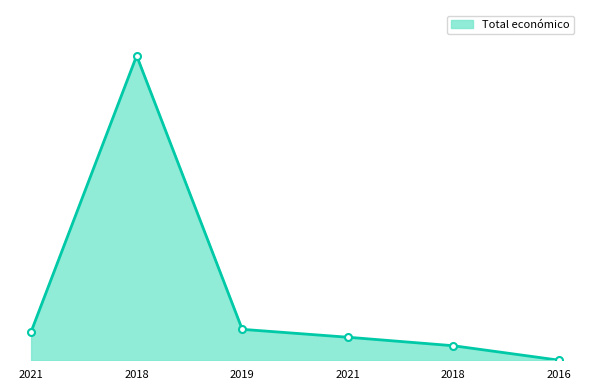

True or false: the data shows 2200 at 2016.

True